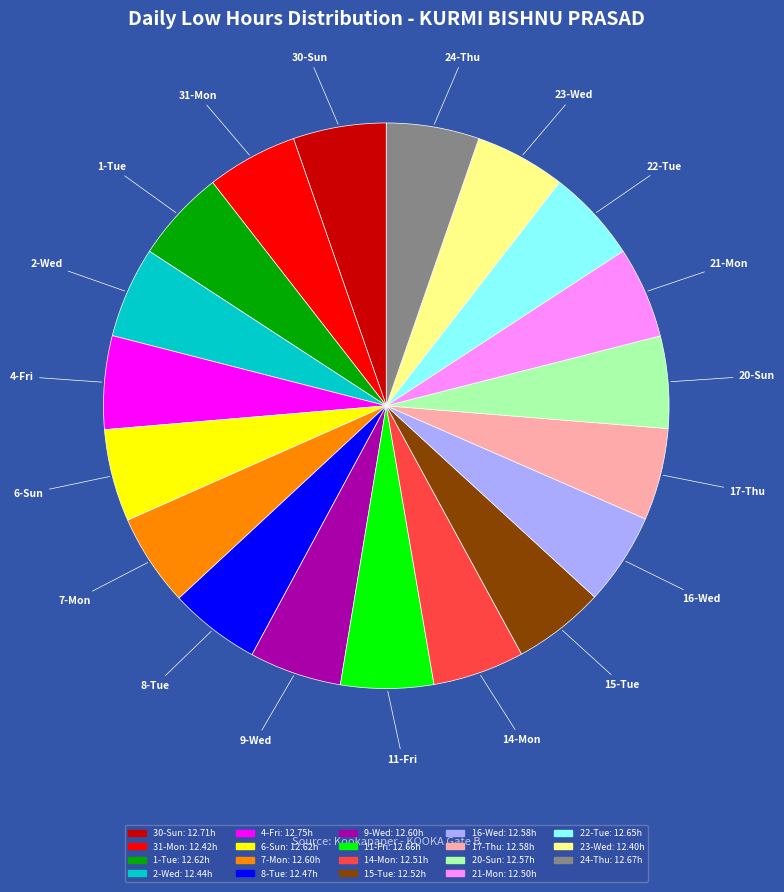

Is the sum of 8-Tue and 15-Tue greater than half?

No